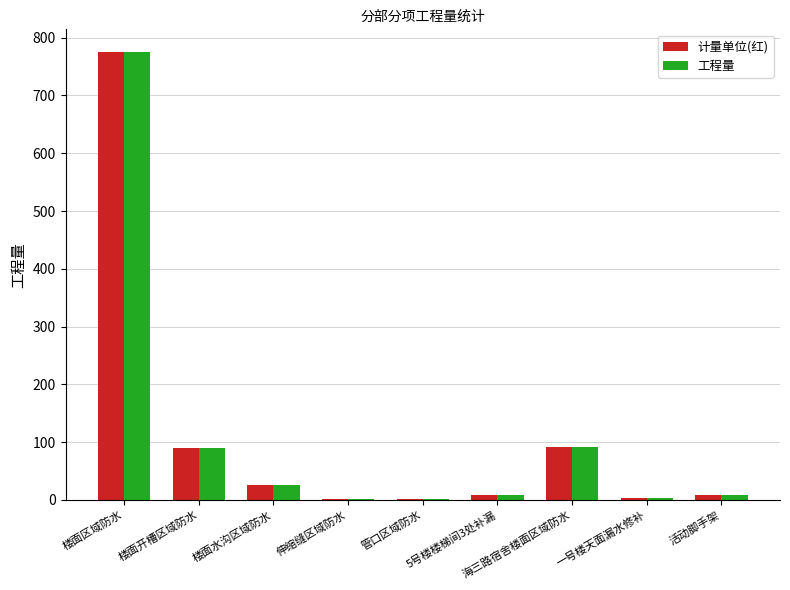

How many groups of bars are there?

9